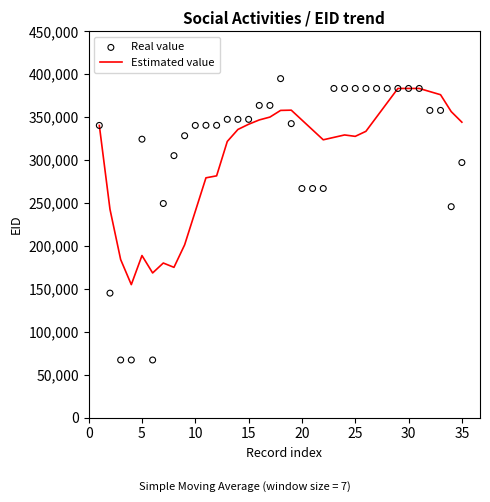

Which series has the widest spread of Y values?

Real value